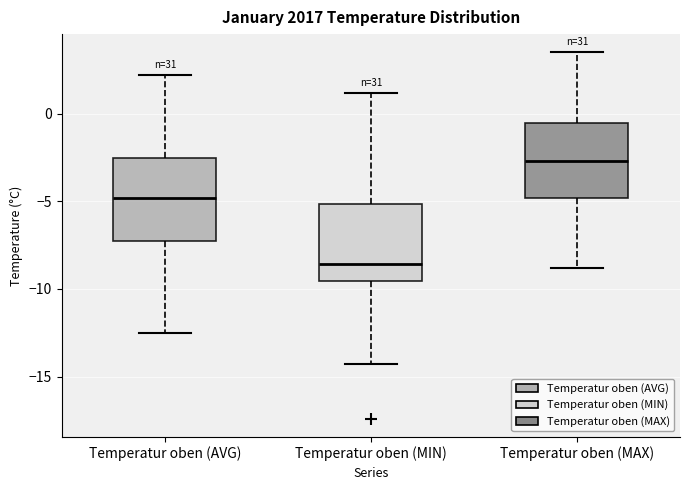

Which box has the lowest median line?

Temperatur oben (MIN)